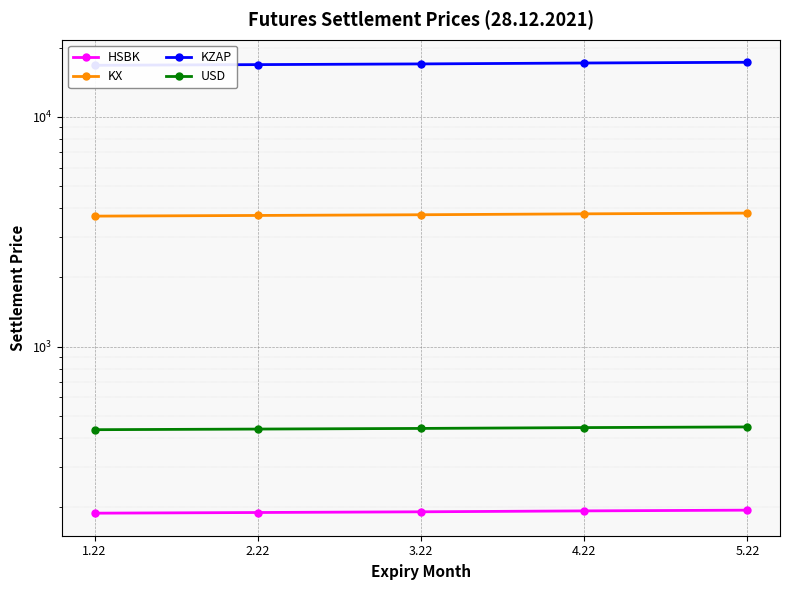

Which series has the widest spread of values?

KZAP